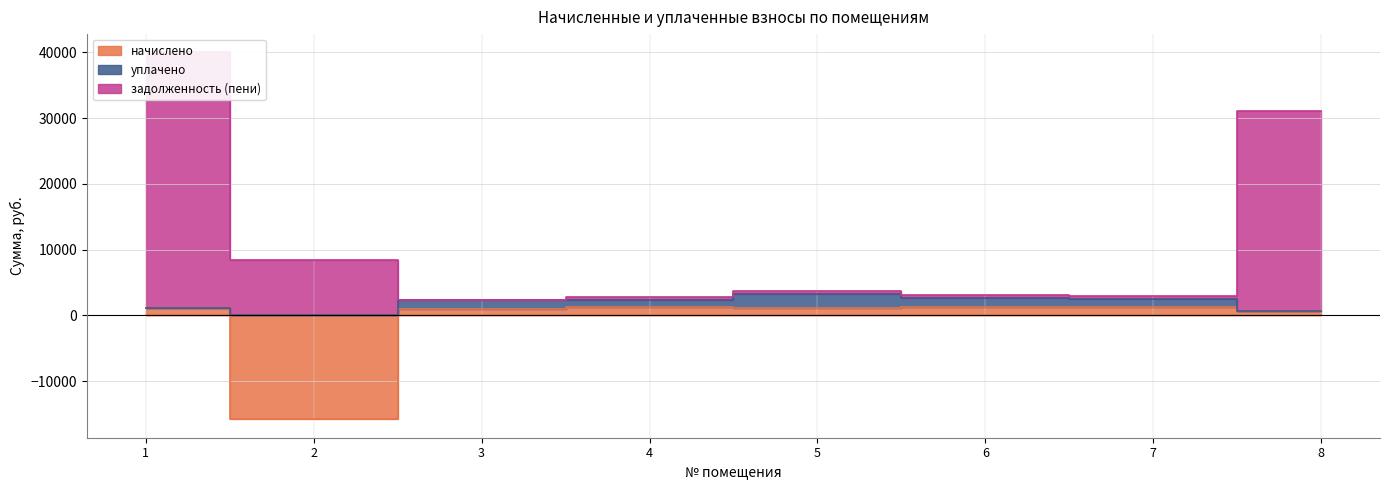

True or false: задолженность (пени) and начислено cross at least once.

False